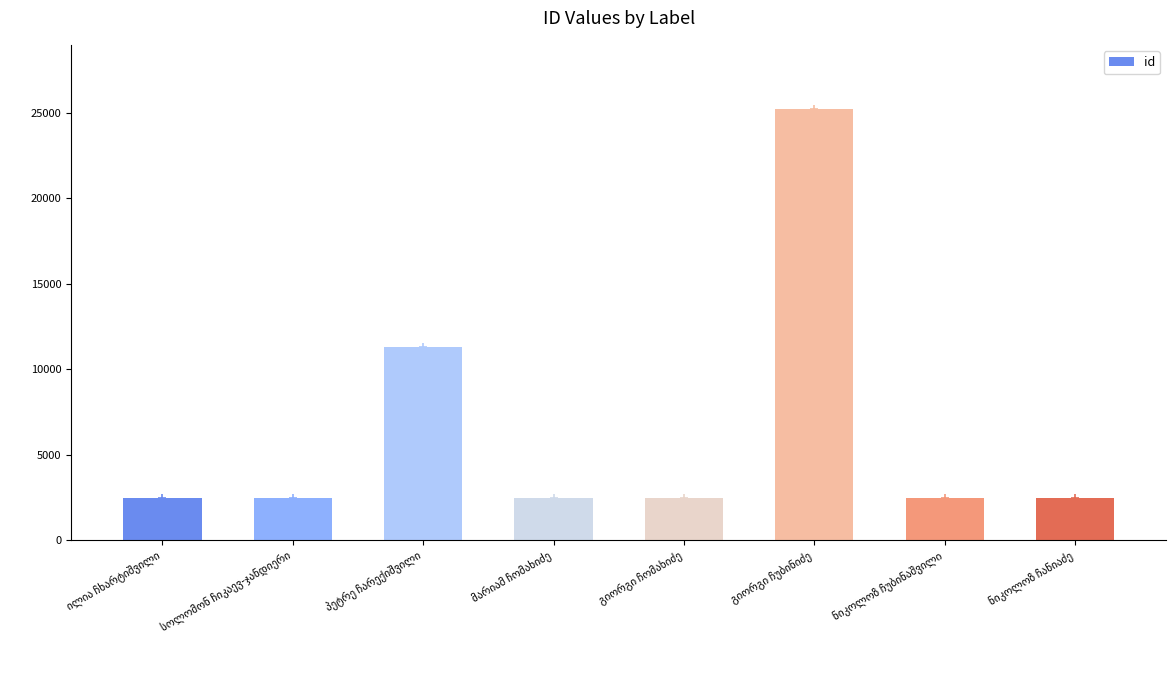

Reading left to right, what are all the values shown in this chart?

ილია ჩხარტიშვილი=2466	სოლომონ ჩიკაევ-ჯანდიერი=2467	პეტრე ჩარექიშვილი=11329	მარიამ ჩომახიძე=2470	გიორგი ჩომახიძე=2471	გიორგი ჩუბინიძე=25198	ნიკოლოზ ჩუბინაშვილი=2473	ნიკოლოზ ჩანიაძე=2468